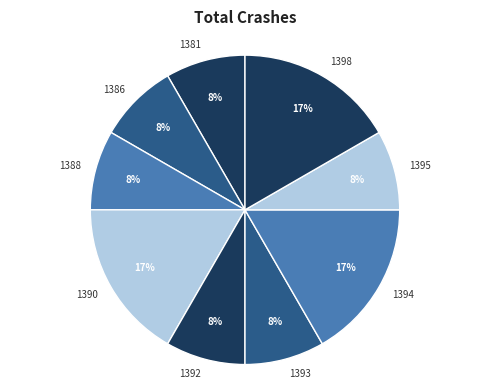

Is it true that 1398 is 28% of the pie?

False